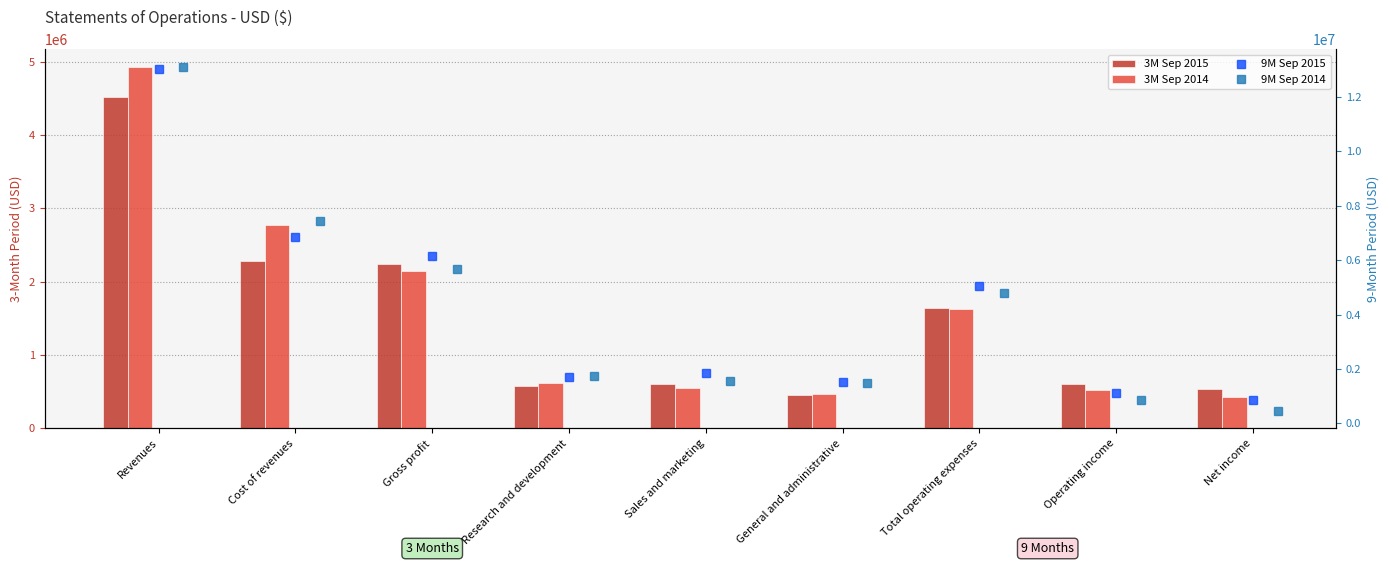

What is the label of the 7th bar from the right?

Gross profit